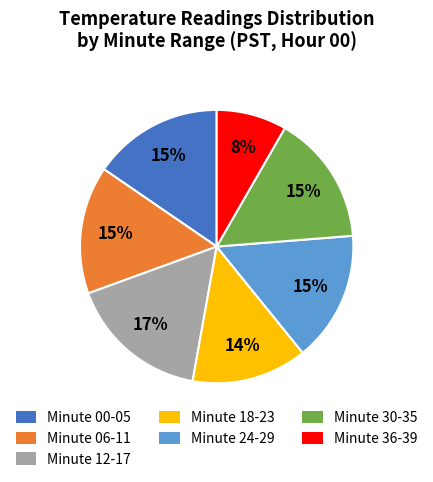

Is there a majority slice in this chart?

No